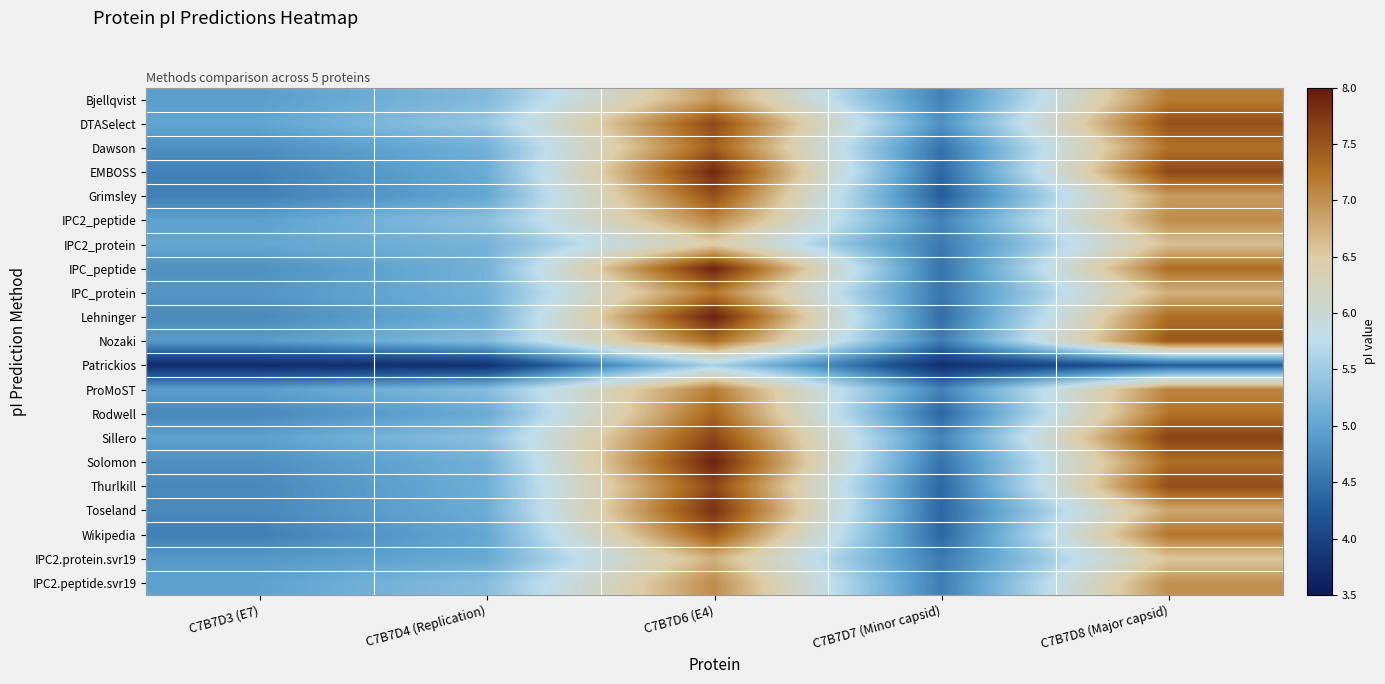

List the series in order of their peak value, highest first.

Lehninger, IPC_peptide, Solomon, EMBOSS, Toseland, Sillero, Thurlkill, DTASelect, Grimsley, Nozaki, Wikipedia, Dawson, Rodwell, IPC_protein, Bjellqvist, ProMoST, IPC2_peptide, IPC2.peptide.svr19, IPC2.protein.svr19, IPC2_protein, Patrickios